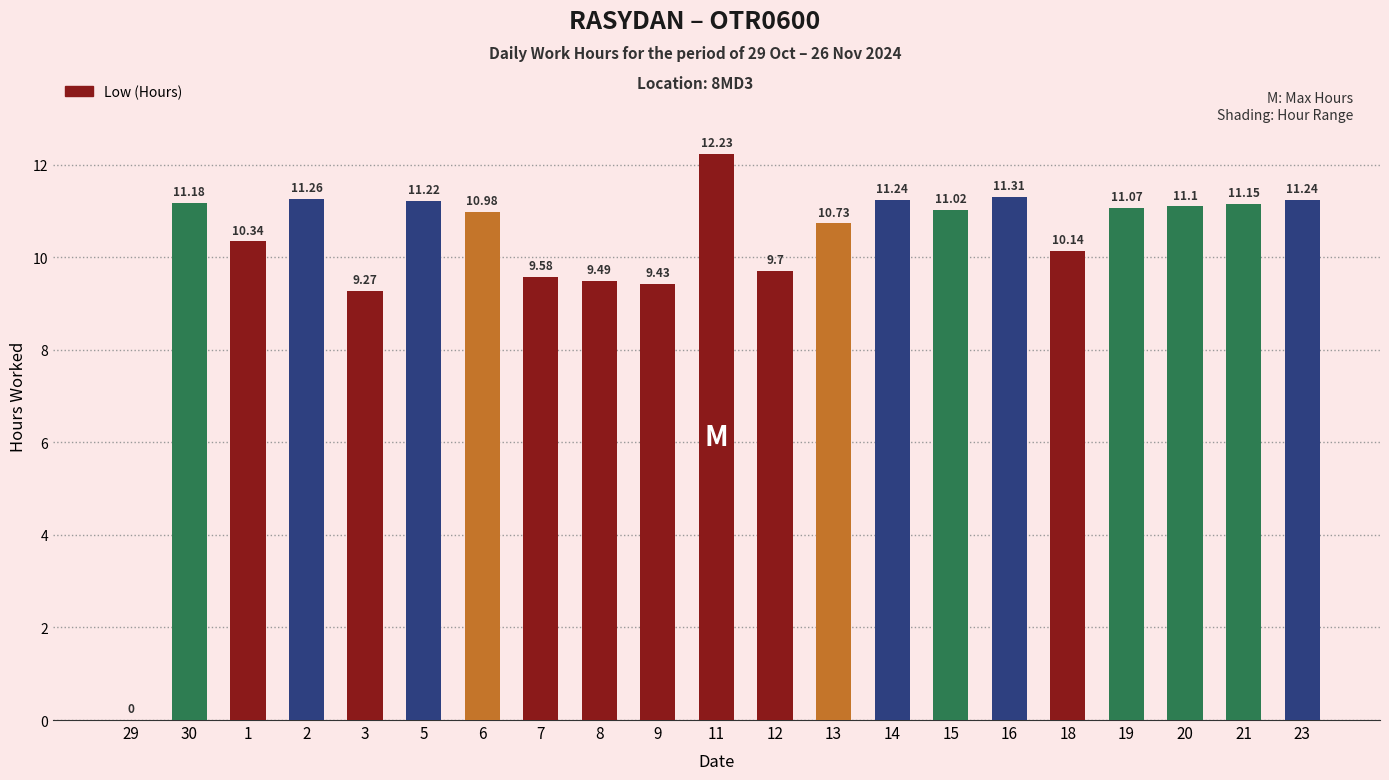

What is the sum of all values?

213.7